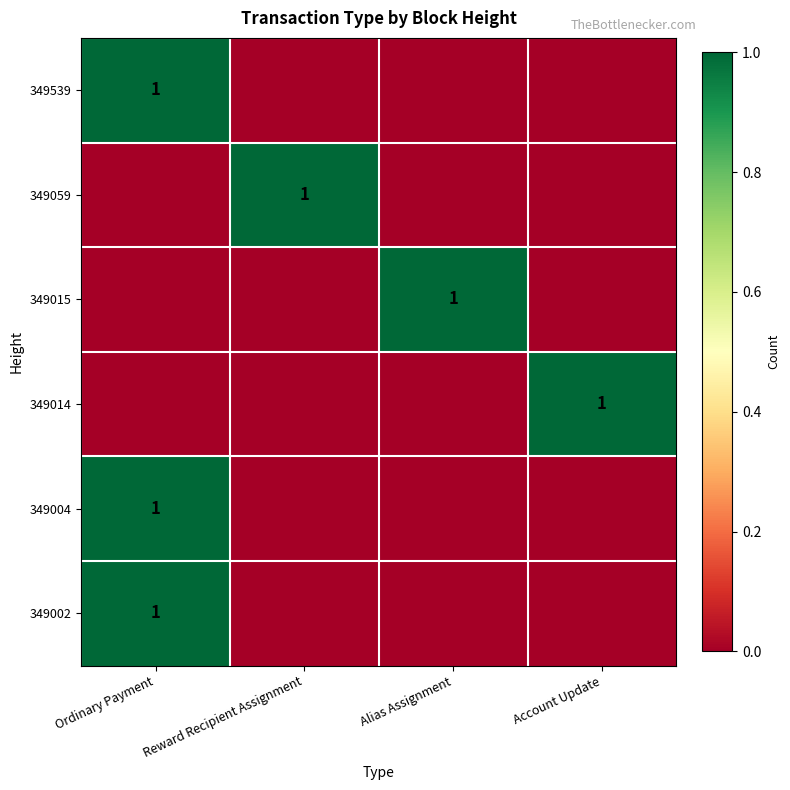

What is the maximum value shown in the chart?

1